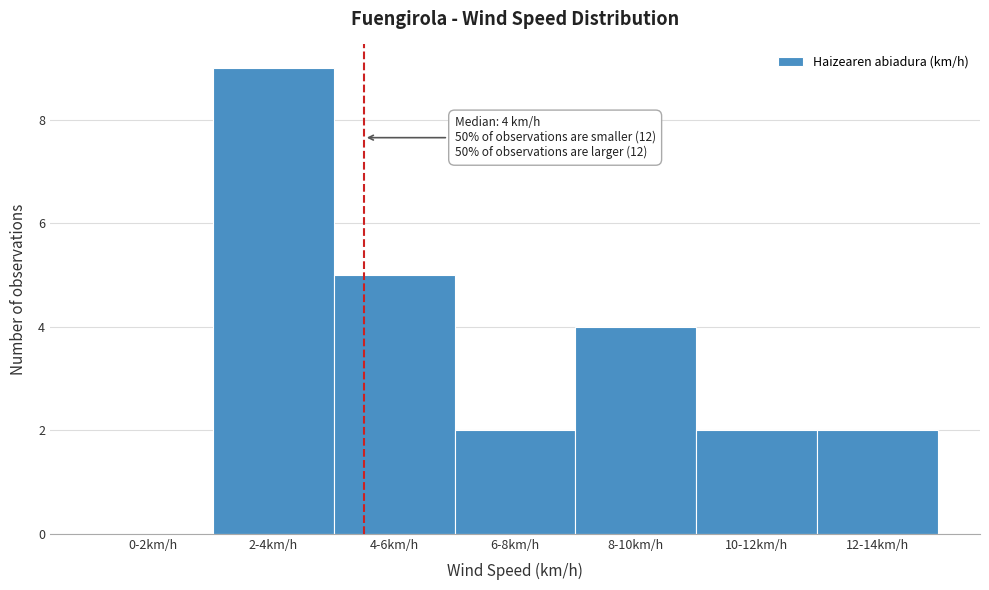

Reading left to right, list all the values displayed in this chart.

0-2km/h=0	2-4km/h=9	4-6km/h=5	6-8km/h=2	8-10km/h=4	10-12km/h=2	12-14km/h=2